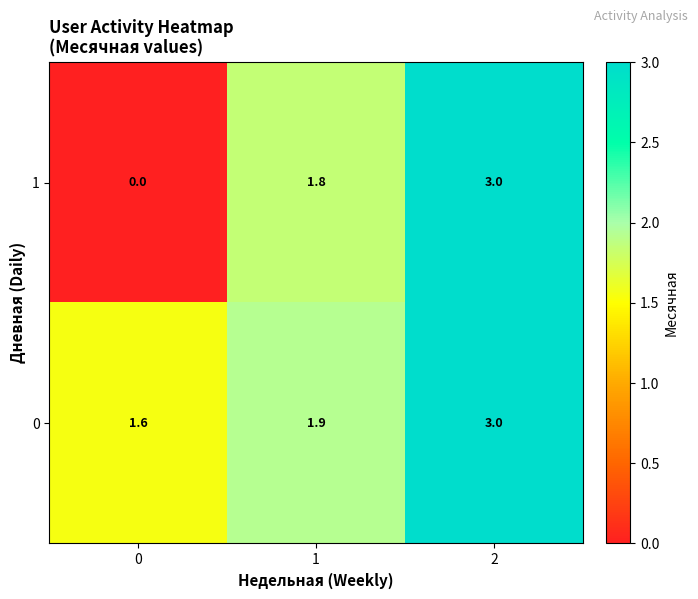

At how many categories does at least one series exceed 0?

3